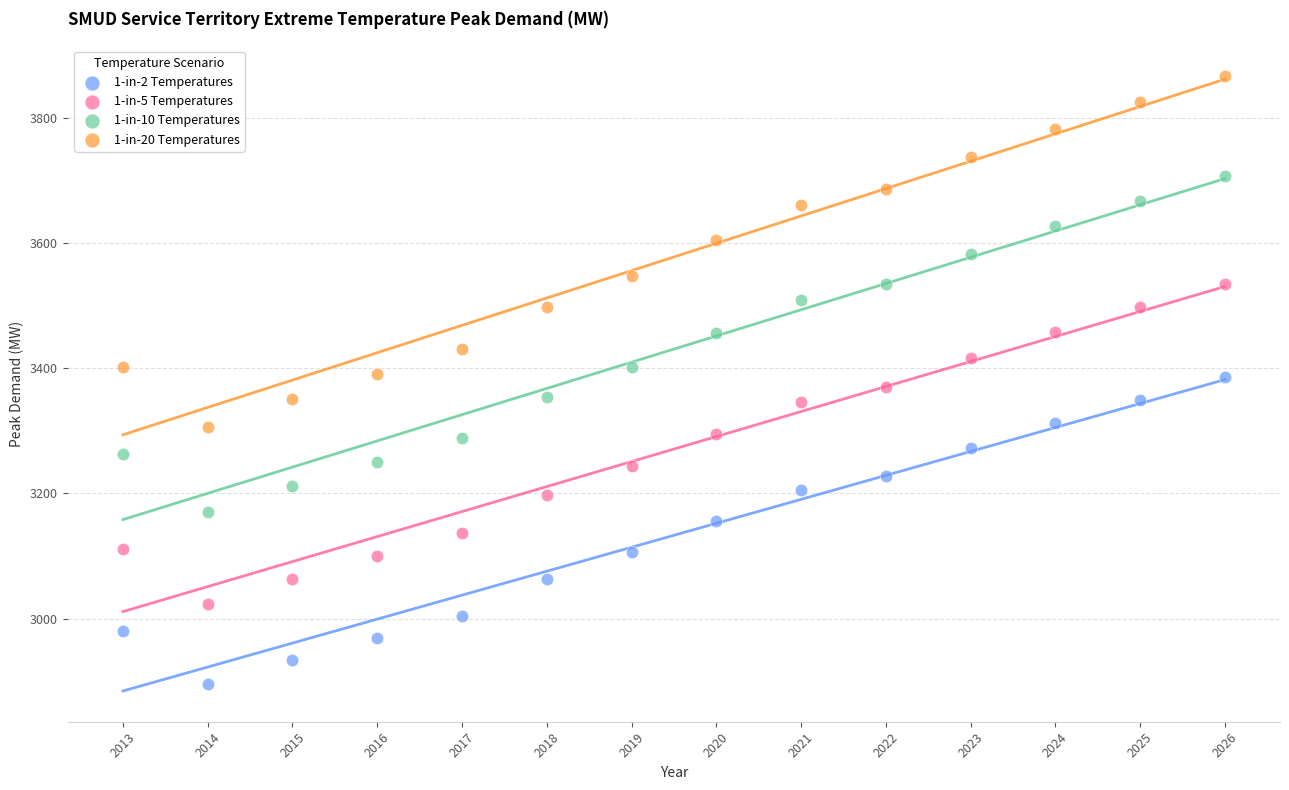

Across all data points, what is the range of X values (max minus min)?

13.0